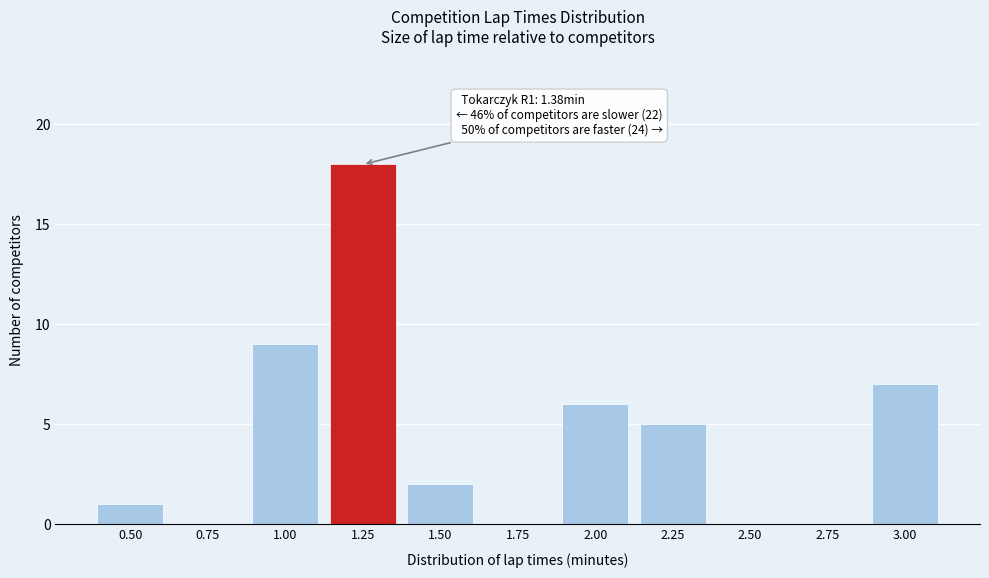

Reading left to right, extract all data points from this chart.

0.50=1	0.75=0	1.00=9	1.25=18	1.50=2	1.75=0	2.00=6	2.25=5	2.50=0	2.75=0	3.00=7